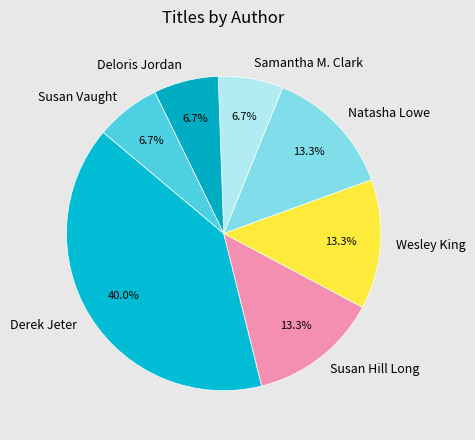

To the nearest percent, what is the average slice percentage?

14%